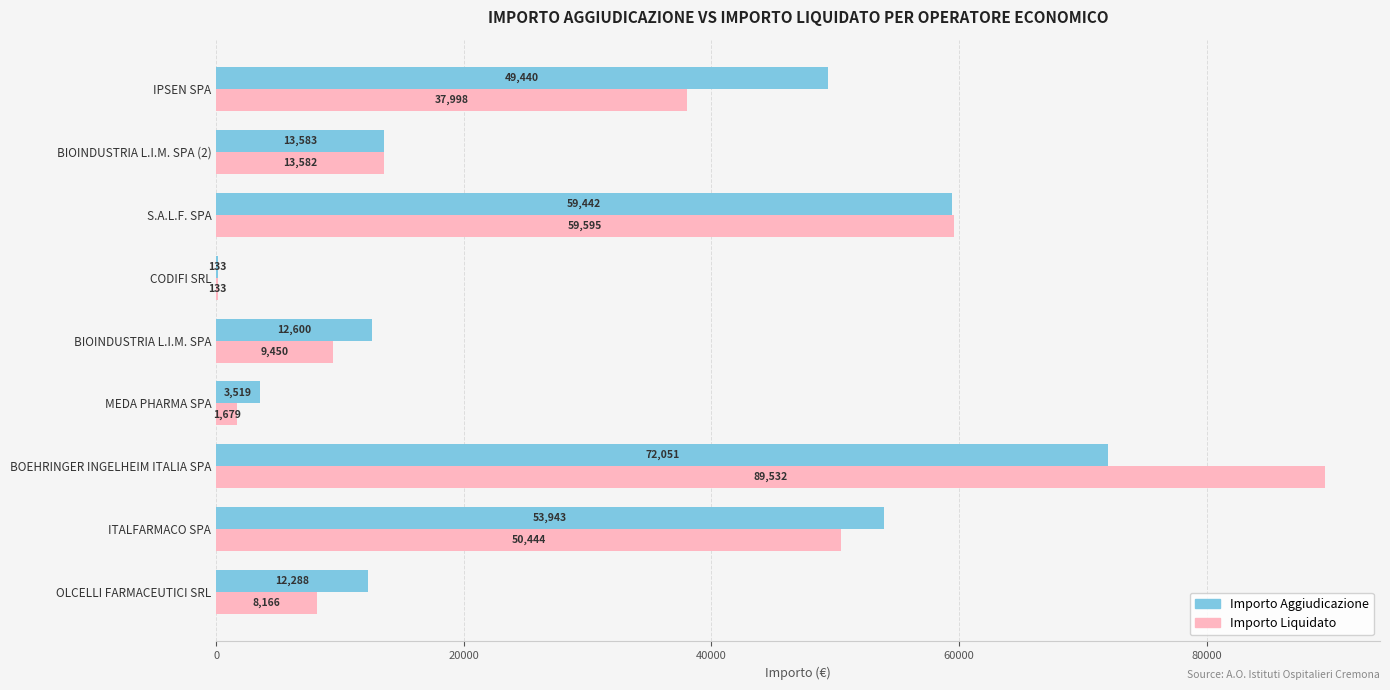

Read the Importo Liquidato value at BIOINDUSTRIA L.I.M. SPA (2).

13582.5